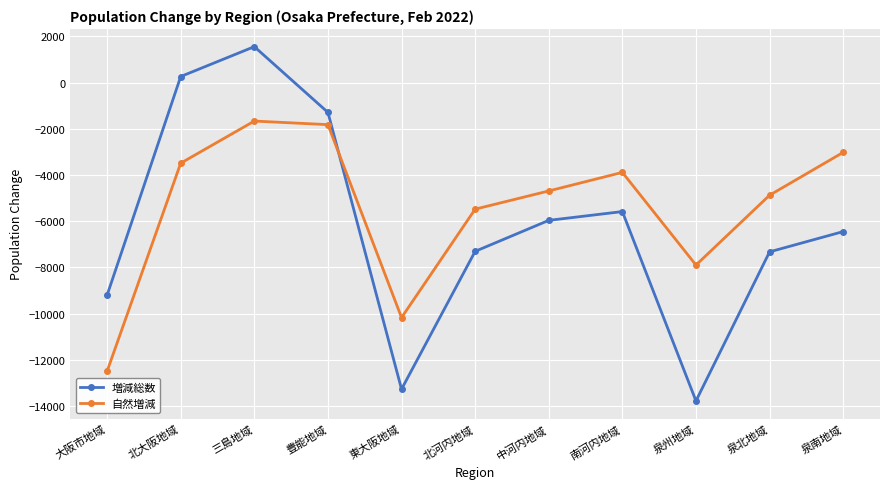

What is the value of the 自然増減 point at the 1st from the left?

-12488